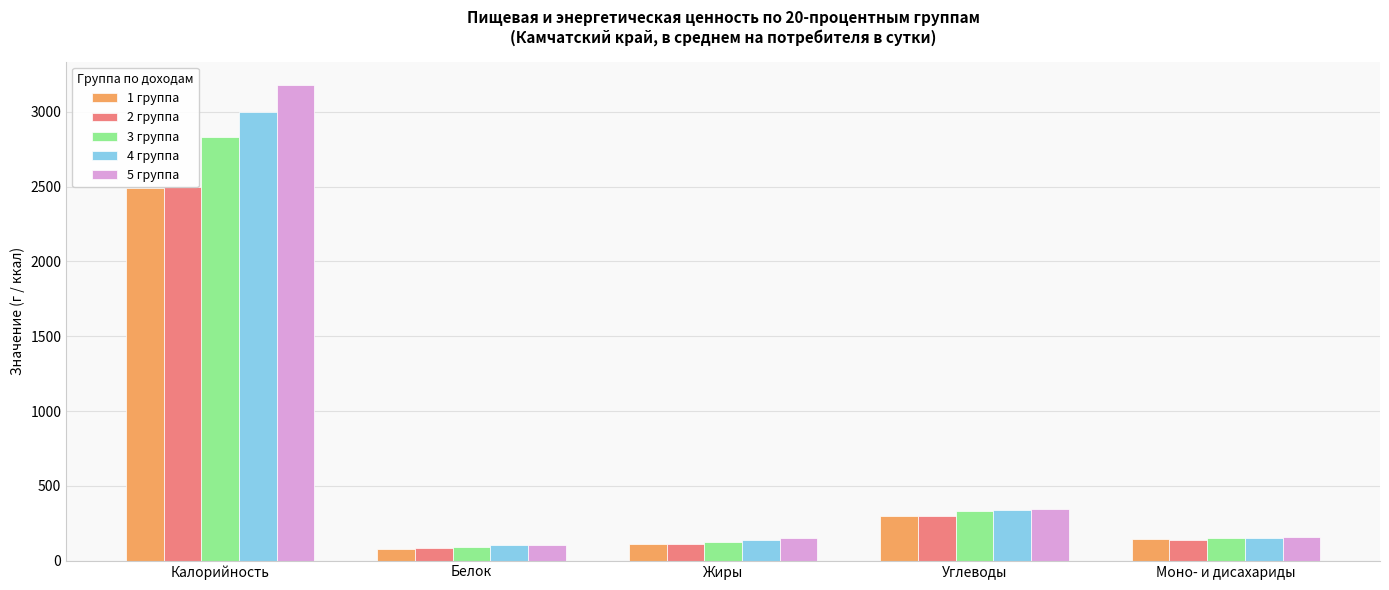

Reading left to right, transcribe all the data shown in this chart.

1 группа: Калорийность=2489.3	Белок=77.7	Жиры=109.6	Углеводы=298.5	Моно- и дисахариды=141.9
2 группа: Калорийность=2499.8	Белок=85.4	Жиры=109.2	Углеводы=295.2	Моно- и дисахариды=135.6
3 группа: Калорийность=2834.2	Белок=92.5	Жиры=126.7	Углеводы=331.3	Моно- и дисахариды=151.7
4 группа: Калорийность=2999.7	Белок=101.9	Жиры=137.9	Углеводы=338.6	Моно- и дисахариды=154.1
5 группа: Калорийность=3176.7	Белок=106.2	Жиры=154.5	Углеводы=342.2	Моно- и дисахариды=157.9